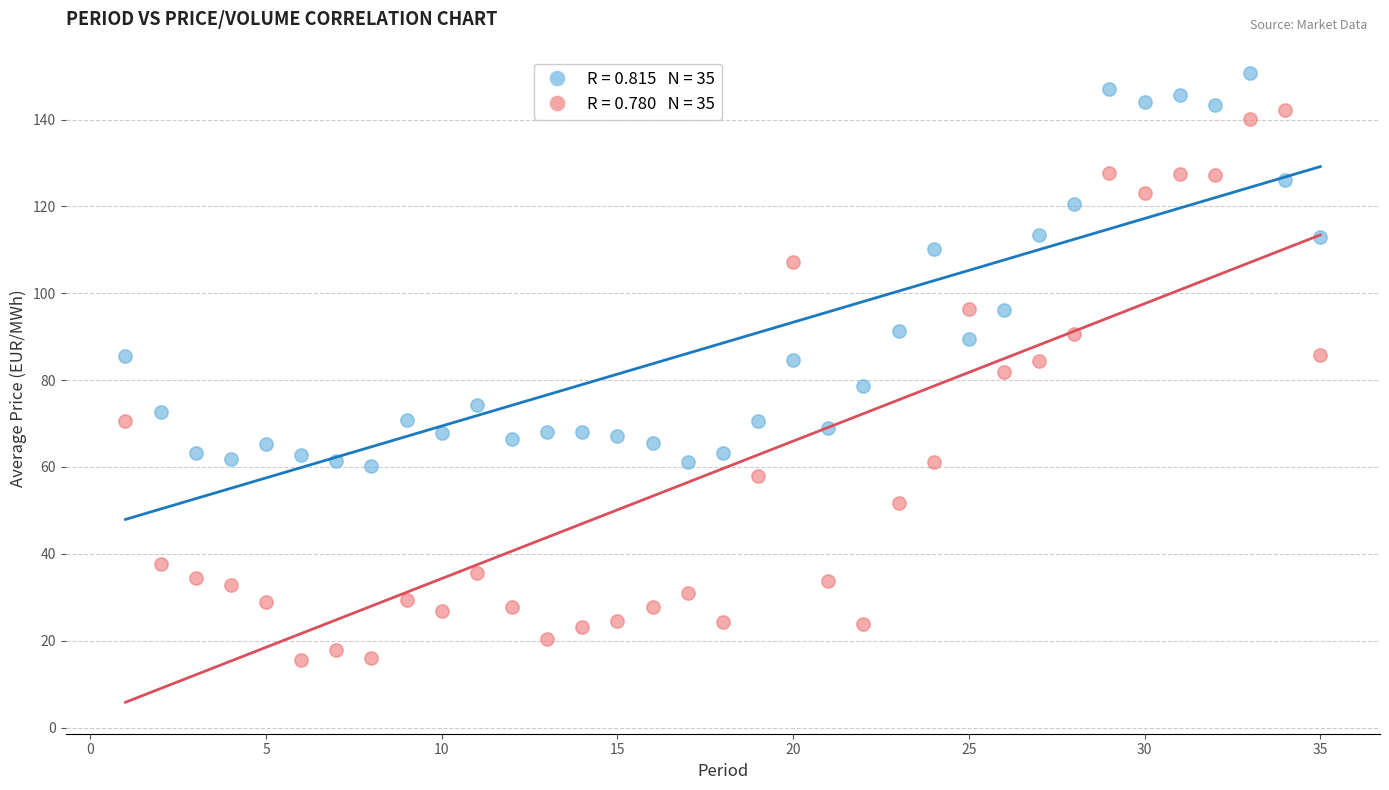

Across all data points, what is the range of X values (max minus min)?

34.0